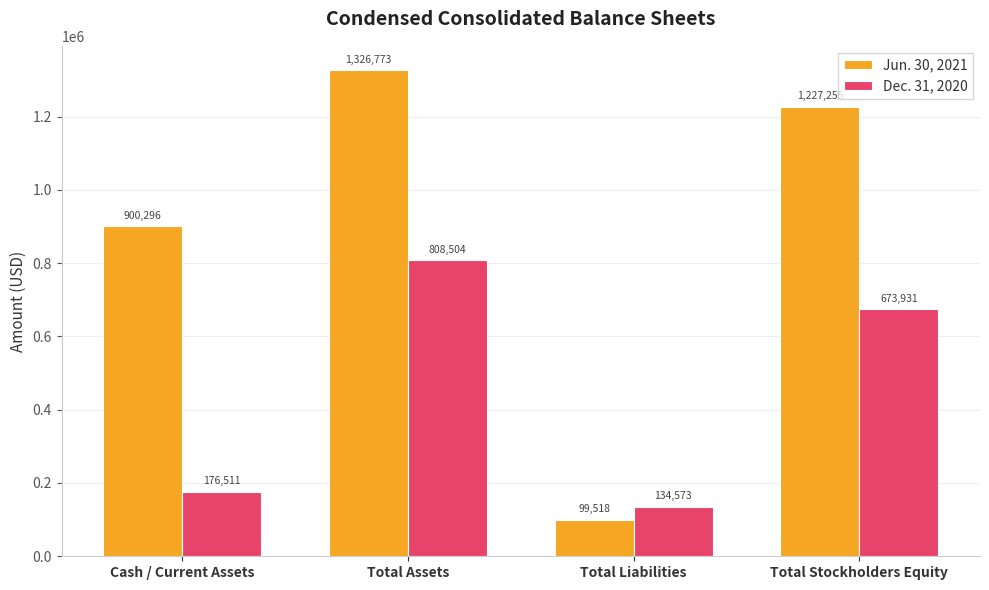

What is the difference between the maximum and minimum values in the Dec. 31, 2020 series?

673931